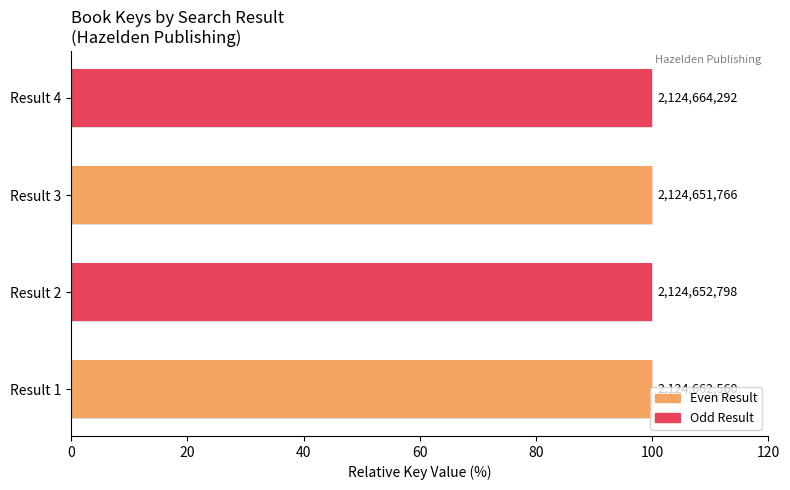

What is the maximum value shown in the chart?

100.0